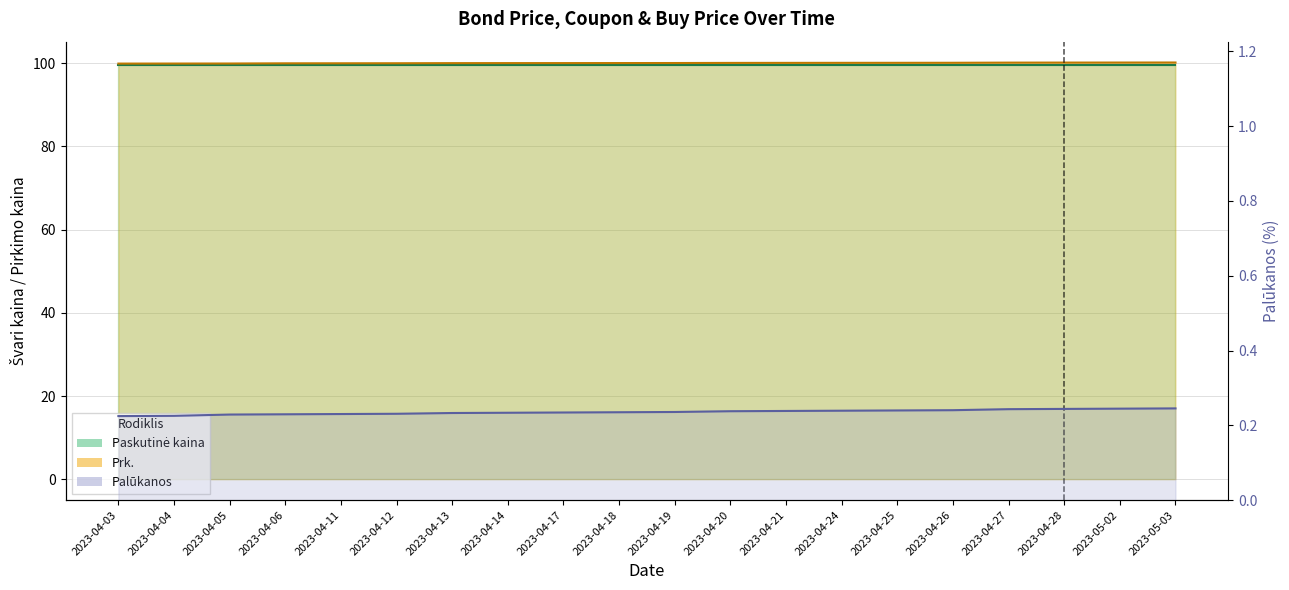

What is the sum of the Palukanos values at 2023-04-04 and 2023-04-27?

0.5